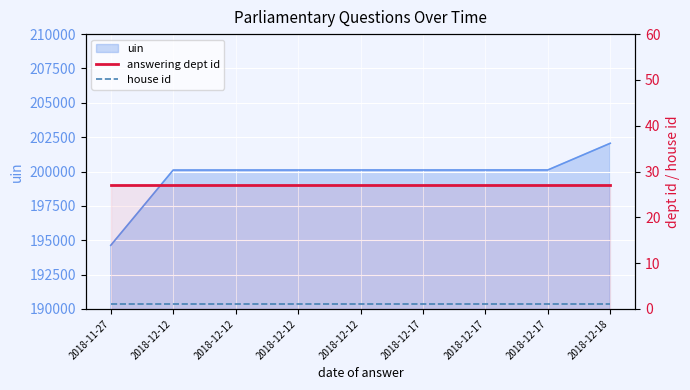

True or false: answering dept id has more than 1 points higher than both neighbors.

False